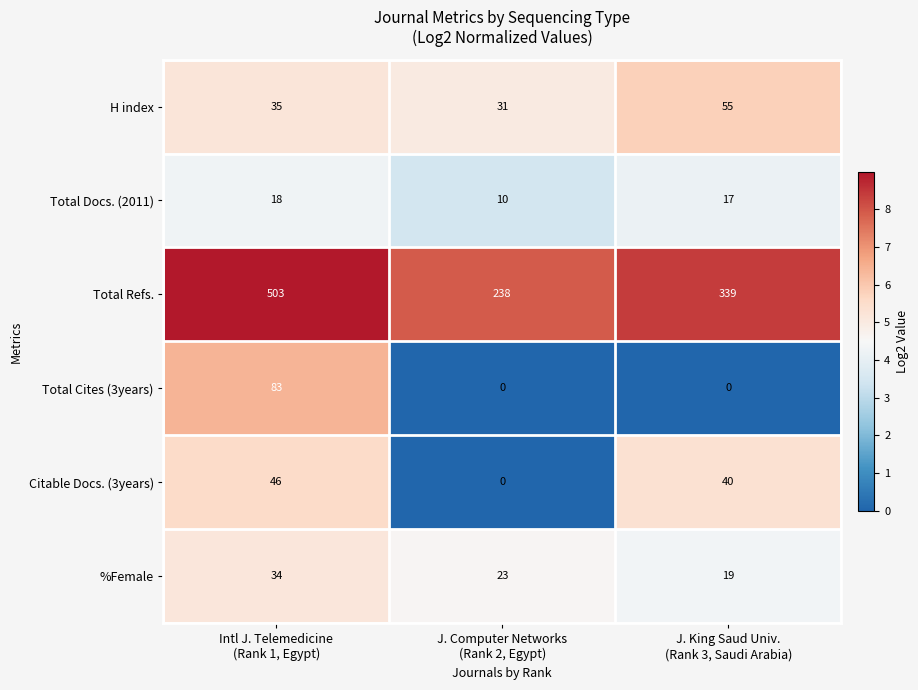

What is the minimum value for Total Refs.?

238